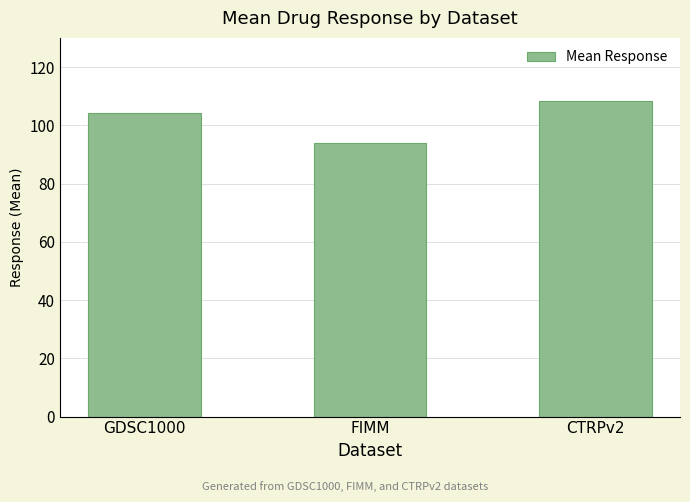

What is the difference between the values at CTRPv2 and FIMM?

14.4